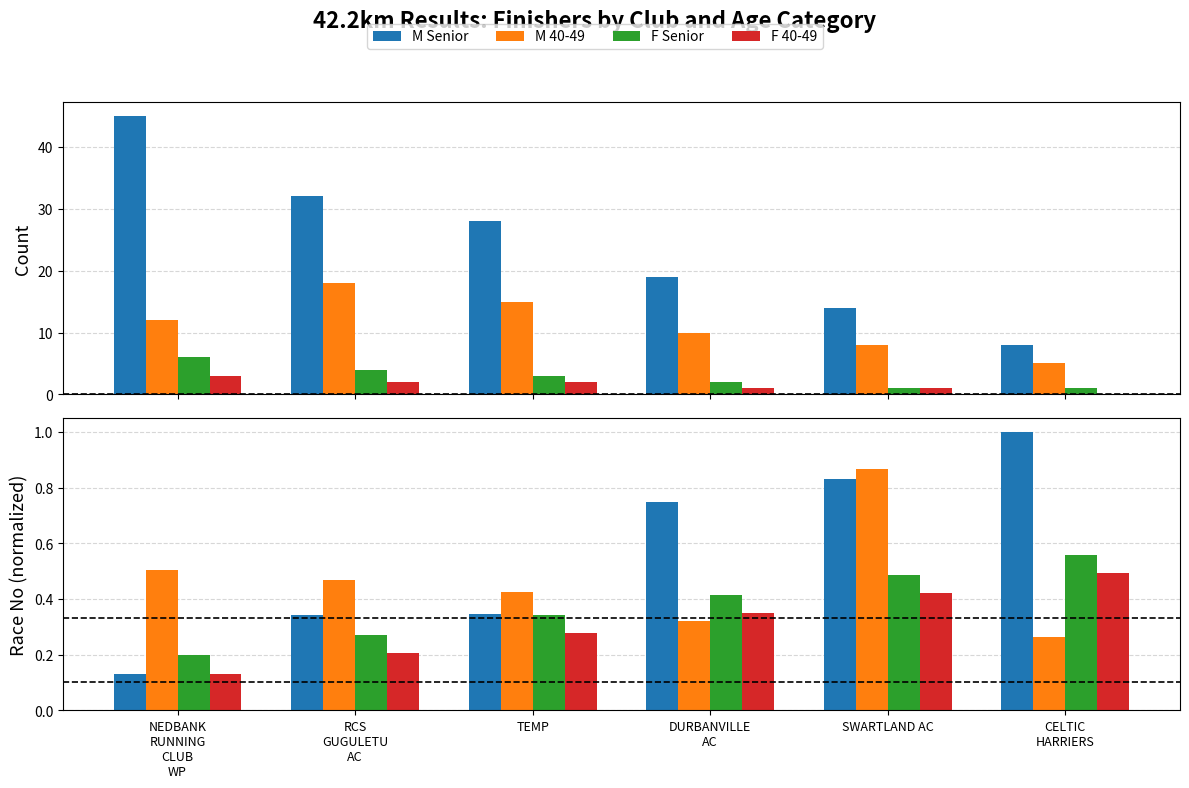

What is the maximum value shown in the chart?

1.0